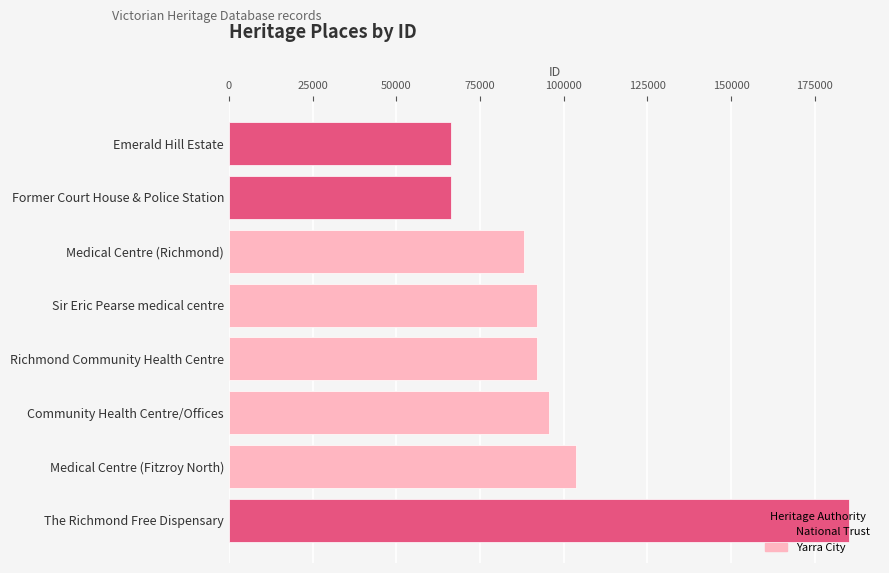

What is the sum of all values?

789638